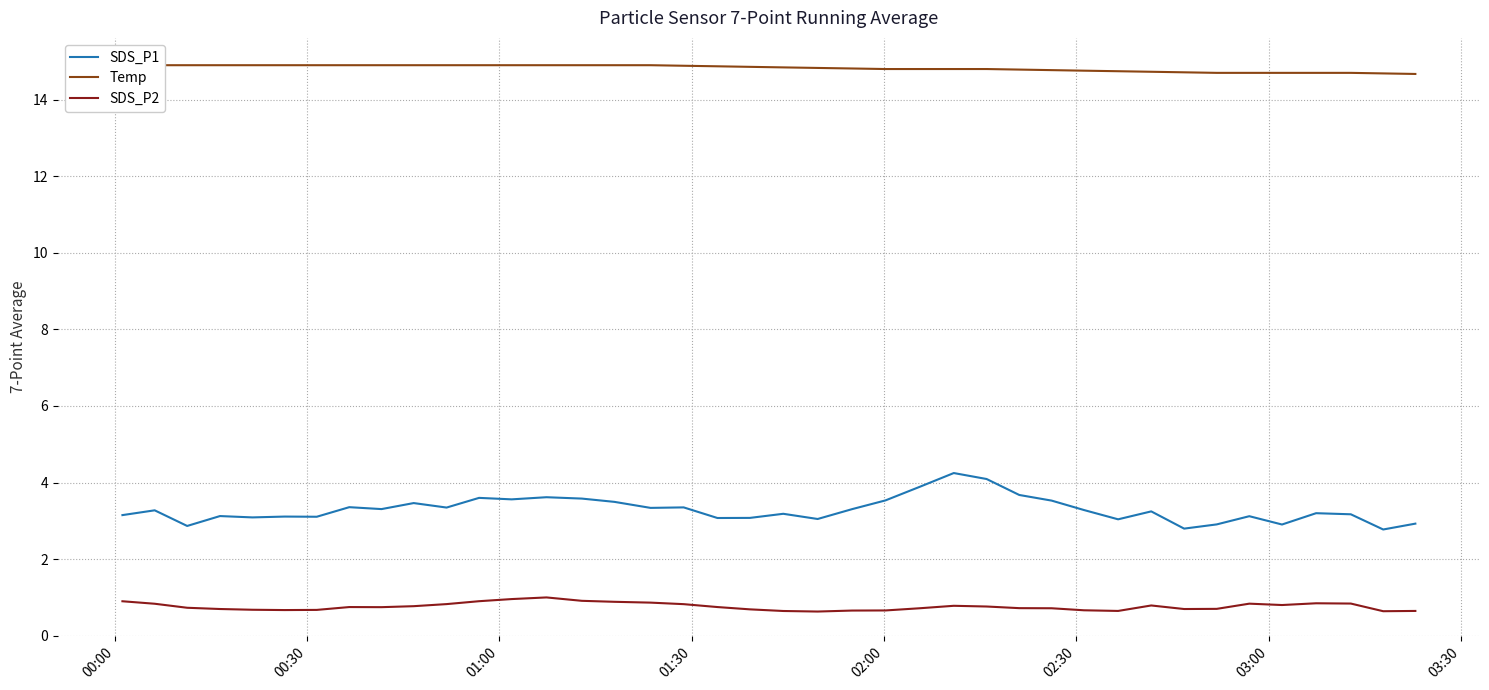

What is the minimum value for SDS_P2?

0.6